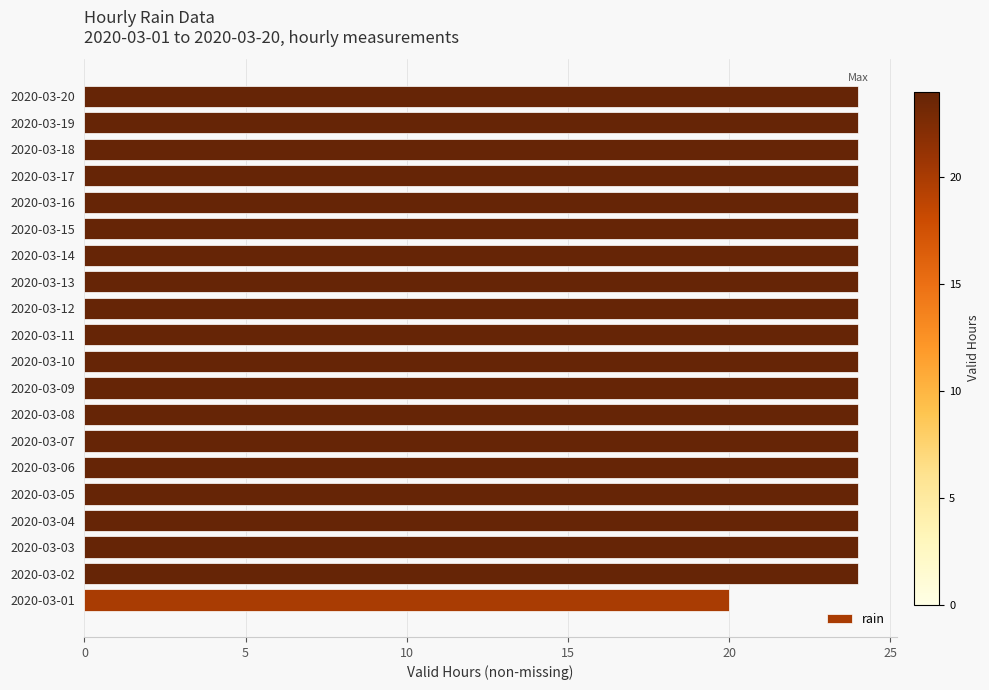

What is the minimum value shown in the chart?

20